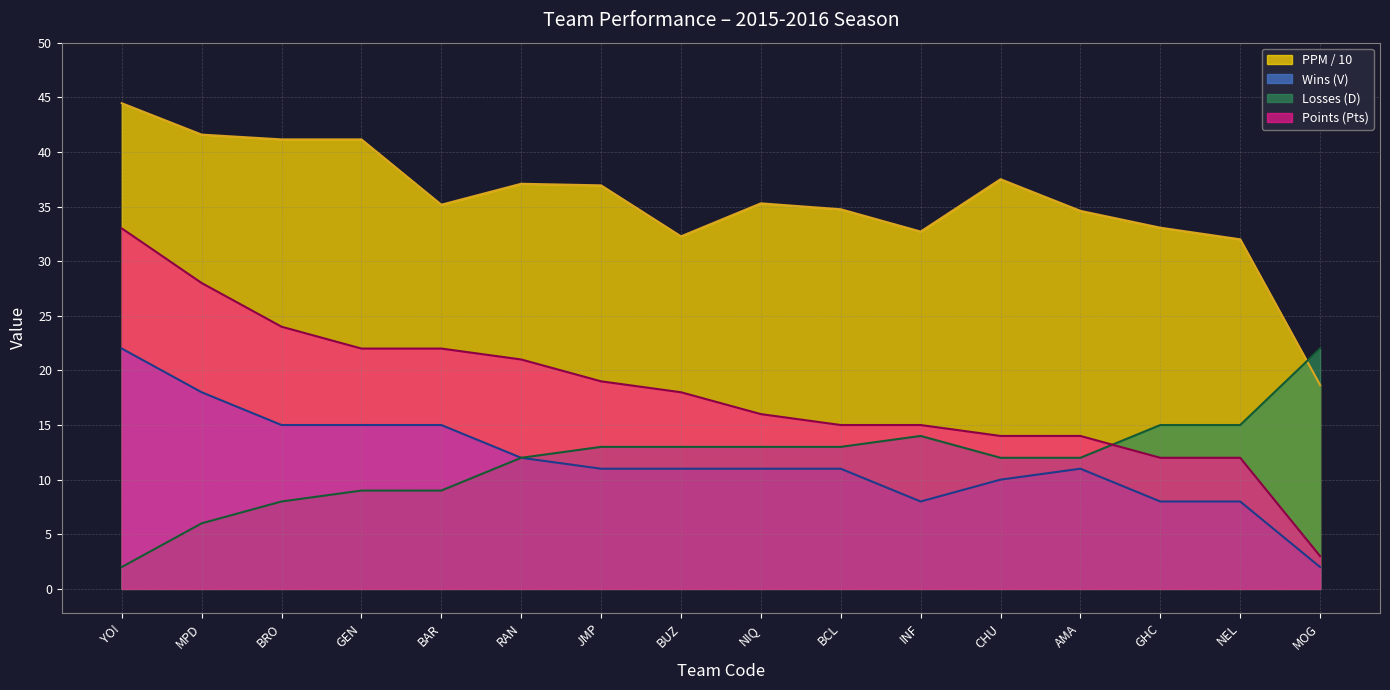

Which series changed the most between GHC and NEL?

PPM / 10